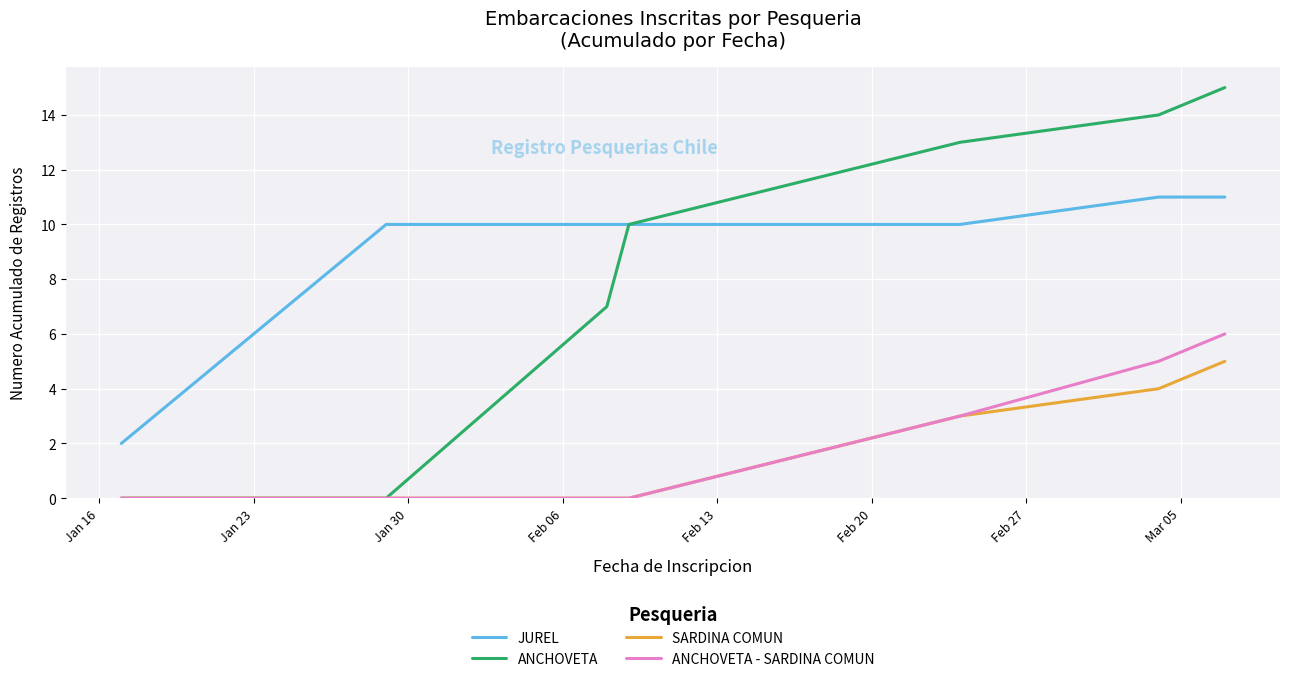

True or false: SARDINA COMUN and JUREL intersect in this chart.

False